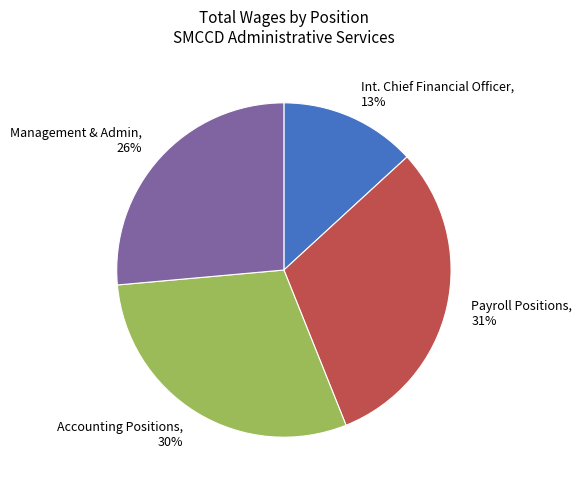

To the nearest percent, what percentage of the pie is Int. Chief Financial Officer, 13%?

13%